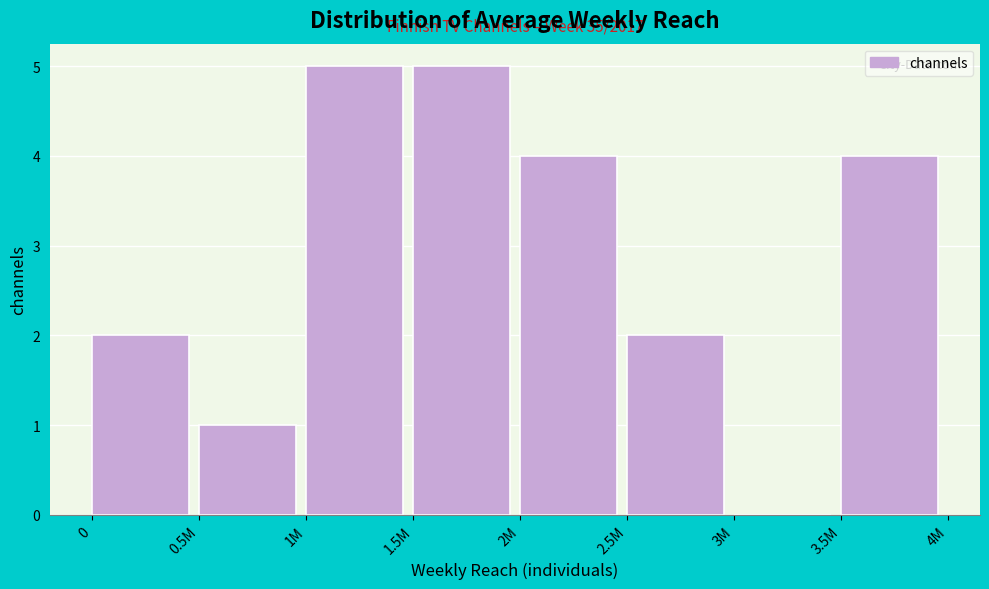

Reading left to right, transcribe all the data shown in this chart.

0=2	0.5M=1	1M=5	1.5M=5	2M=4	2.5M=2	3M=0	3.5M=4